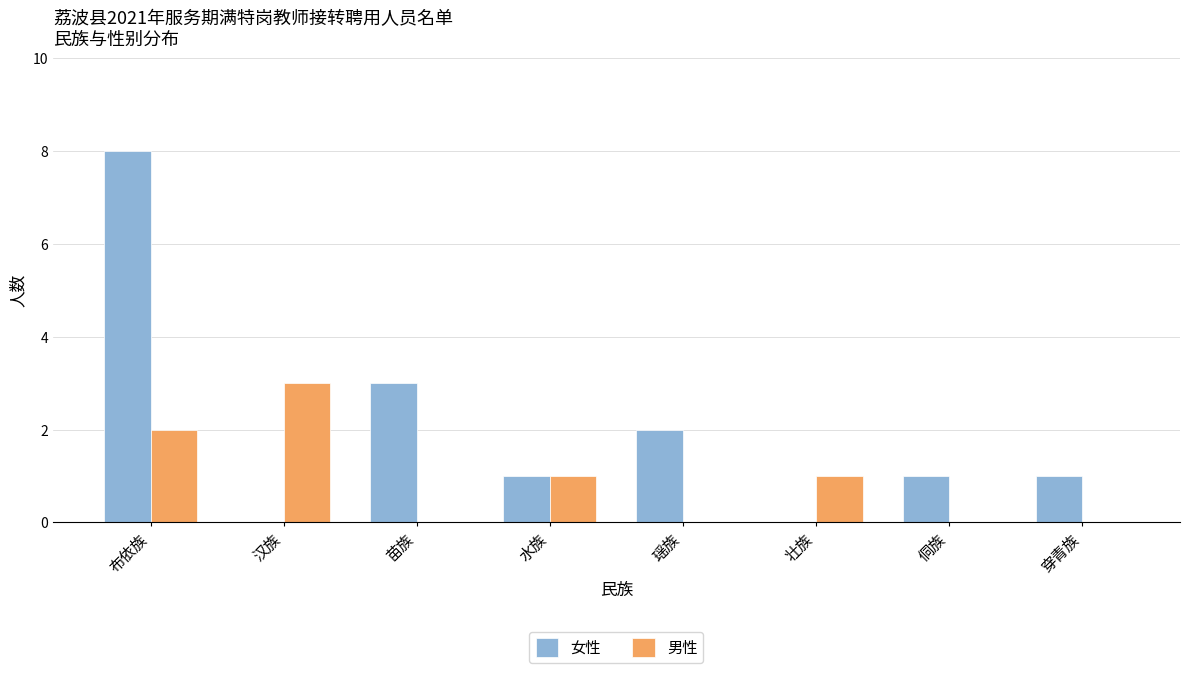

Does the chart contain stacked bars?

No